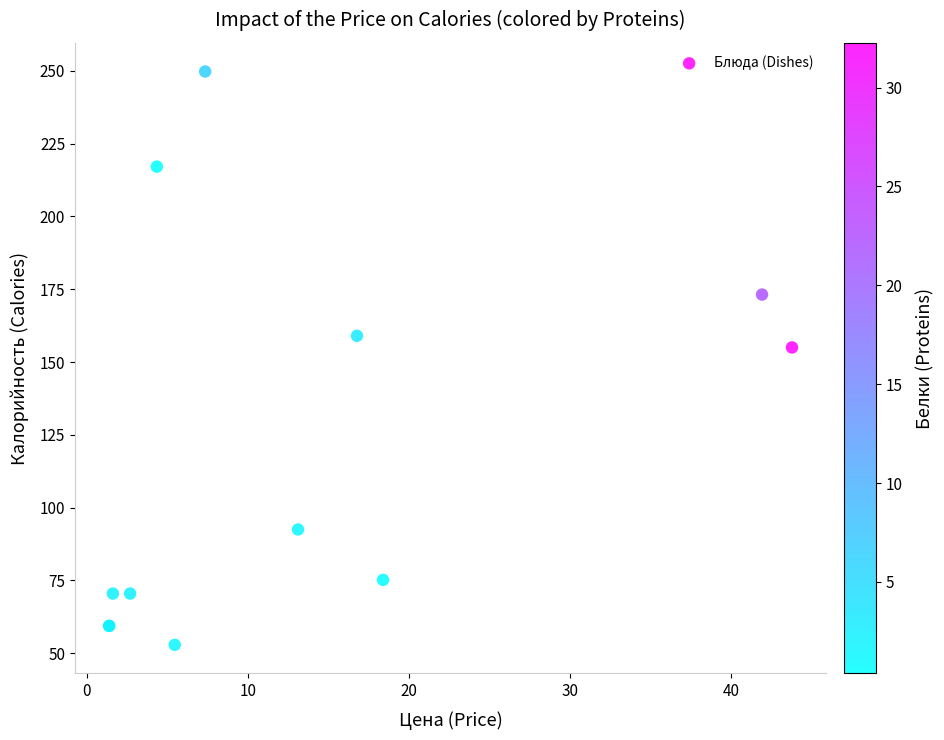

What Y value in the scatter plot is closest to 151?

155.0